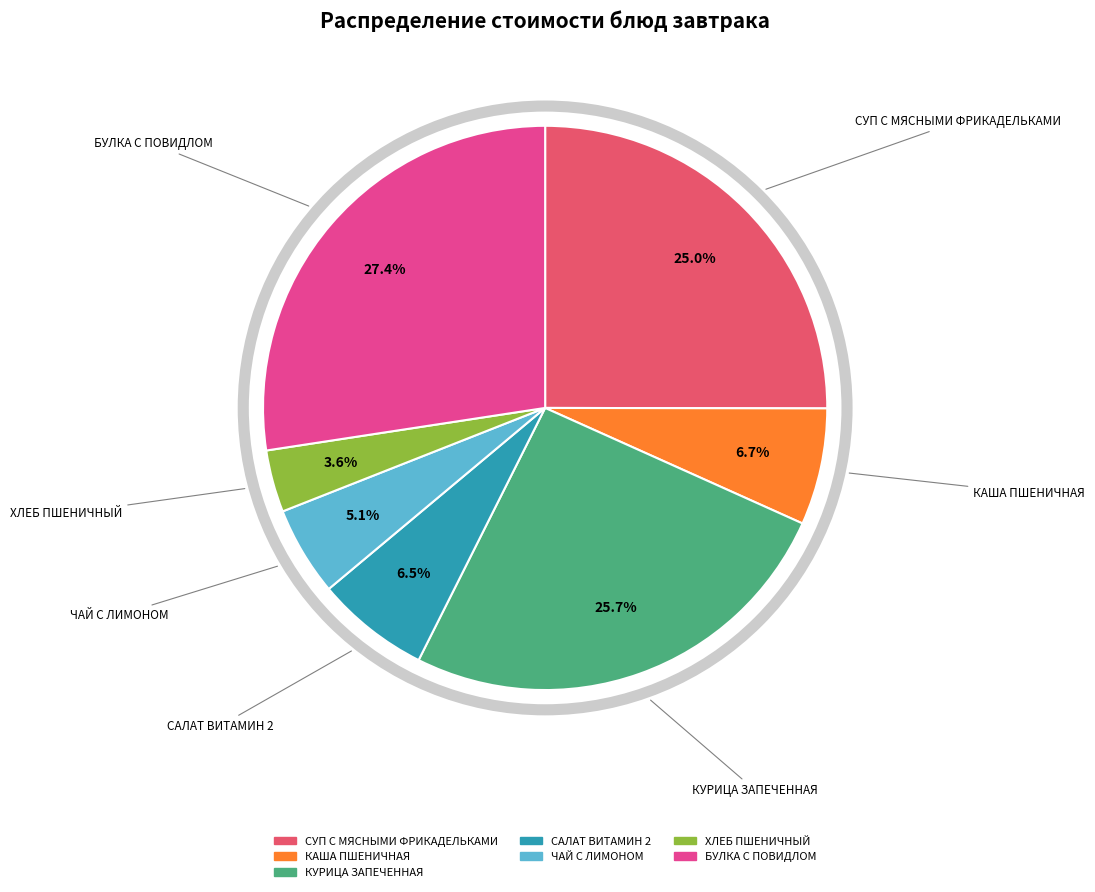

To the nearest percent, what is the difference between the БУЛКА С ПОВИДЛОМ and КУРИЦА ЗАПЕЧЕННАЯ slice percentages?

2%